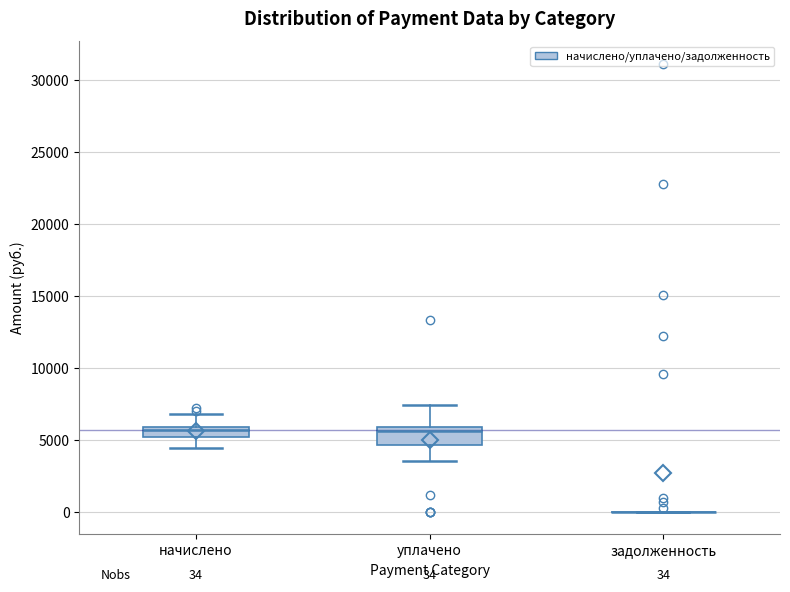

Comparing the boxes themselves (not the whiskers), which one is the tallest?

уплачено